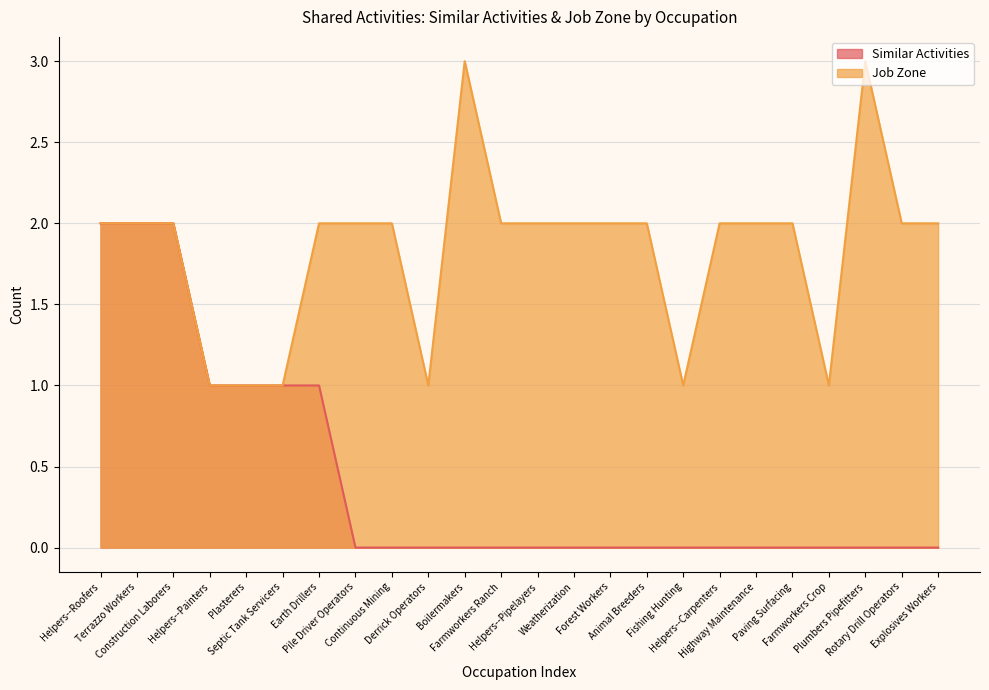

True or false: Similar Activities has a value of 3 at Construction Laborers.

False